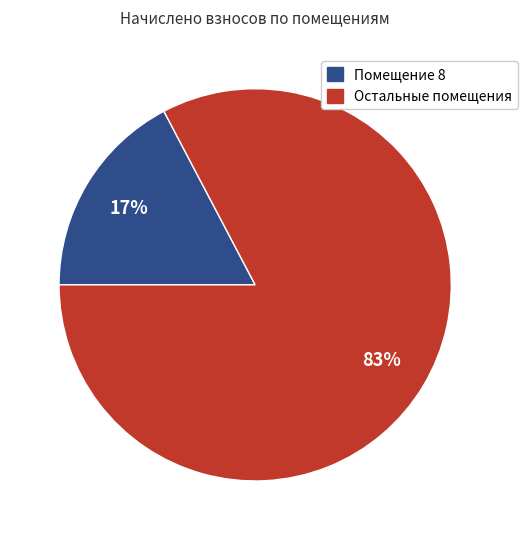

How many segments does this pie chart have?

2